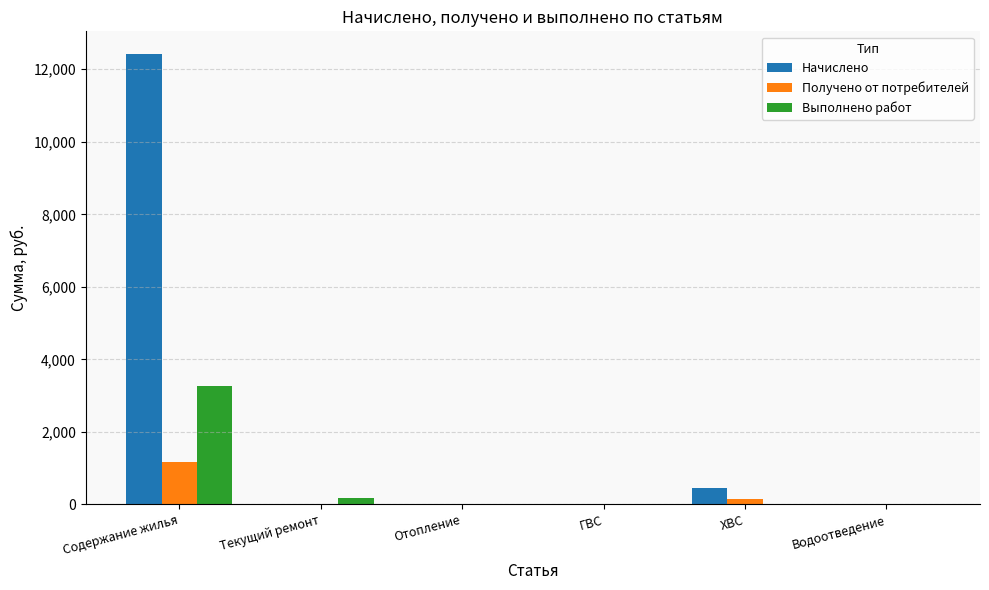

Reading left to right, transcribe all the data shown in this chart.

Начислено: 12425.0	0.0	0.0	0.0	466.5	0.0
Получено от потребителей: 1169.7	0.0	0.0	0.0	139.7	0.0
Выполнено работ: 3256.5	189.2	0.0	0.0	0.0	0.0